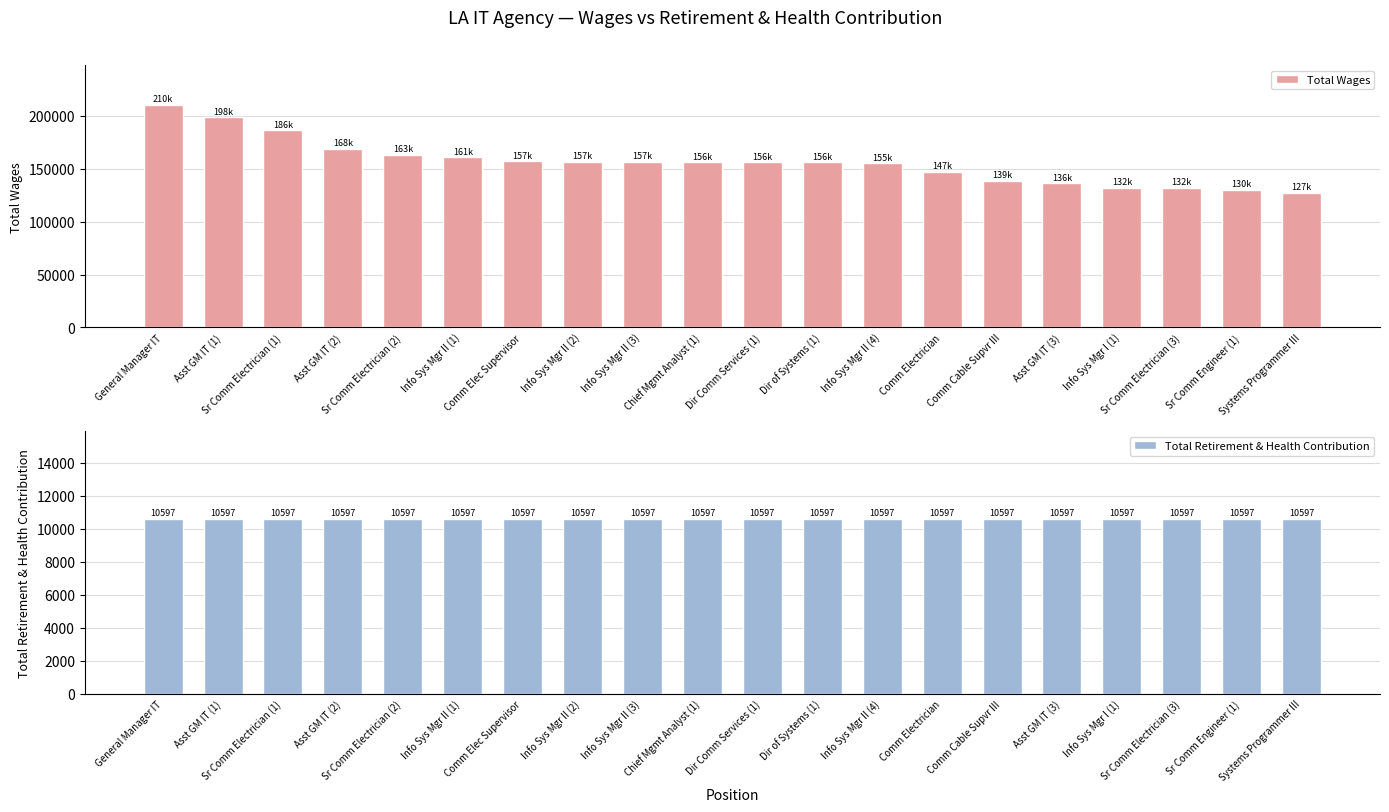

What value does the Total Wages series have at Asst GM IT (3), to the nearest 100?

136200